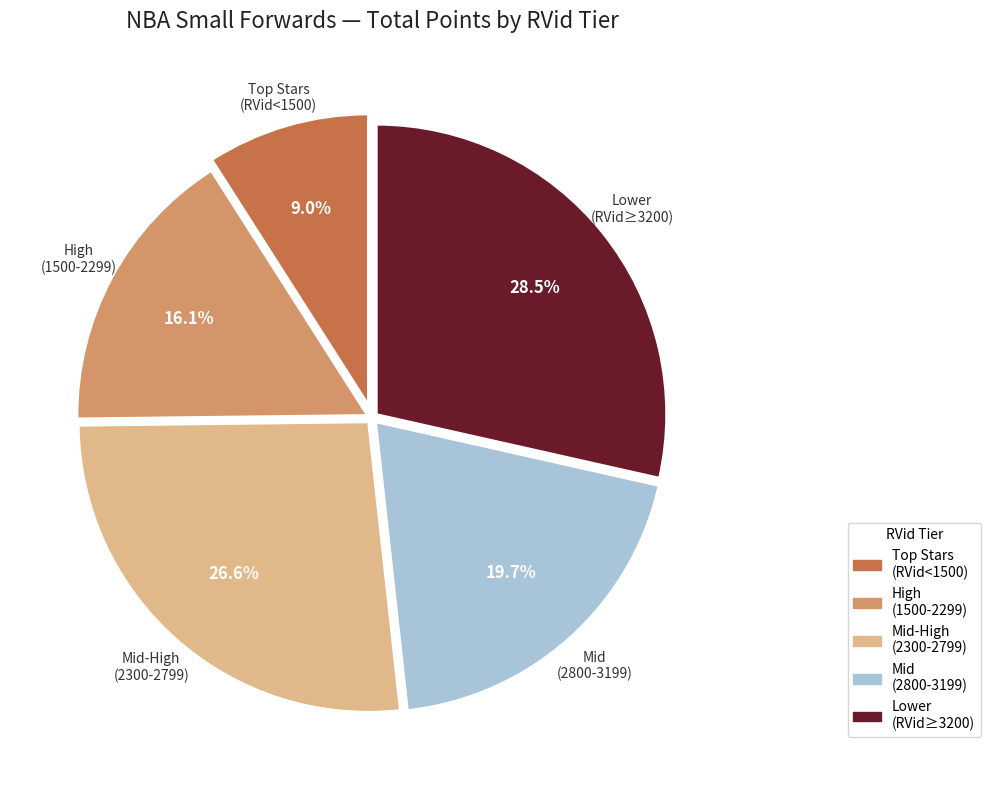

Does any single category account for the majority?

No